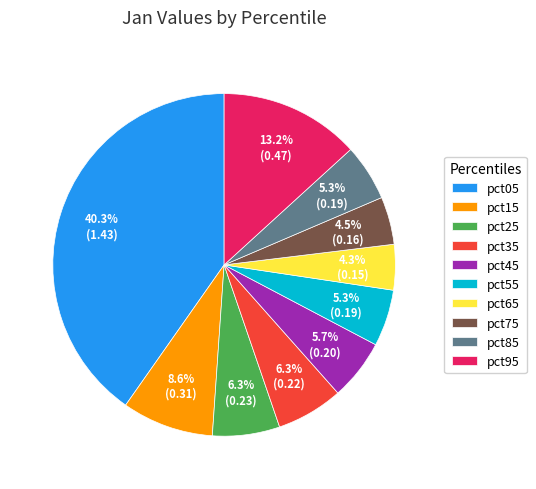

How many segments does this pie chart have?

10